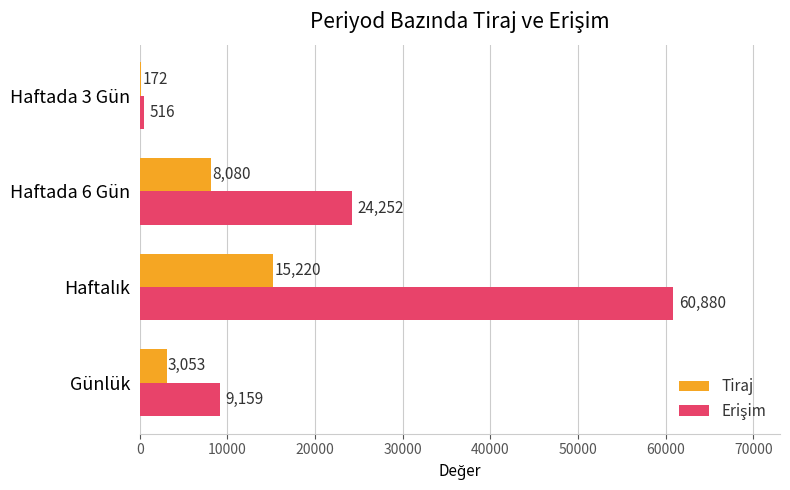

What is the maximum value shown in the chart?

60880